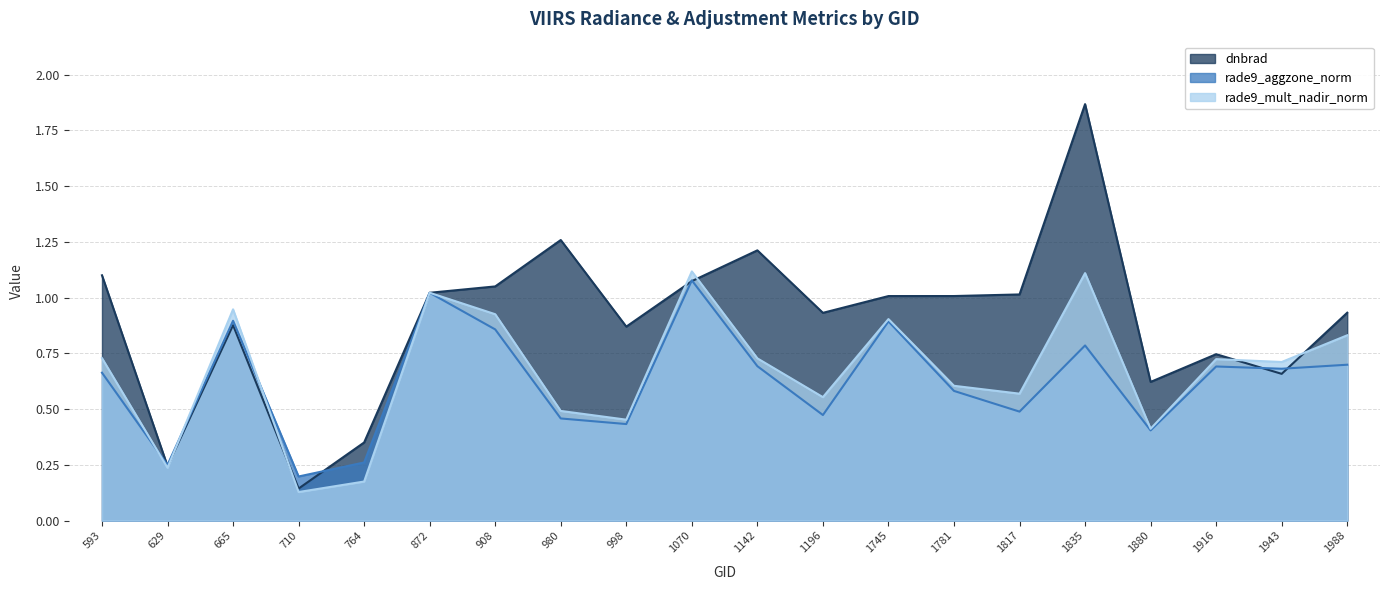

How many times do rade9_aggzone_norm and rade9_mult_nadir_norm cross each other?

3